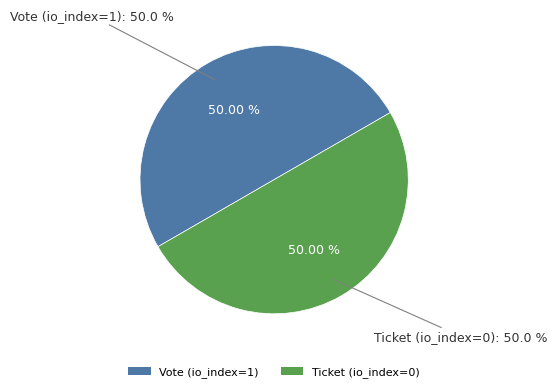

To the nearest percent, what is the combined percentage of Vote (io_index=1) and Ticket (io_index=0)?

100%